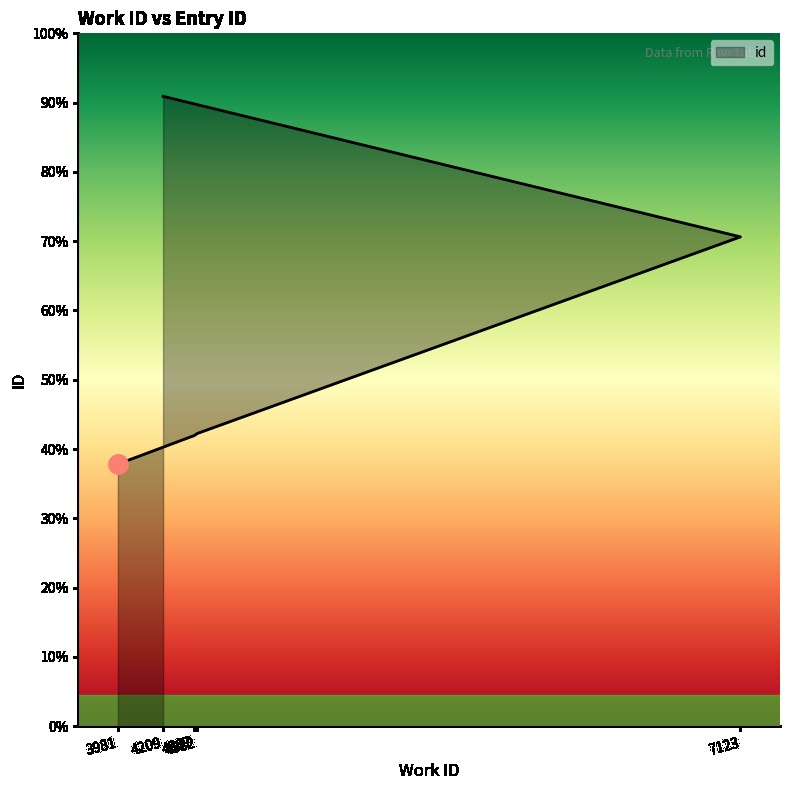

Which has a higher value, 4382 or 4367?

4382